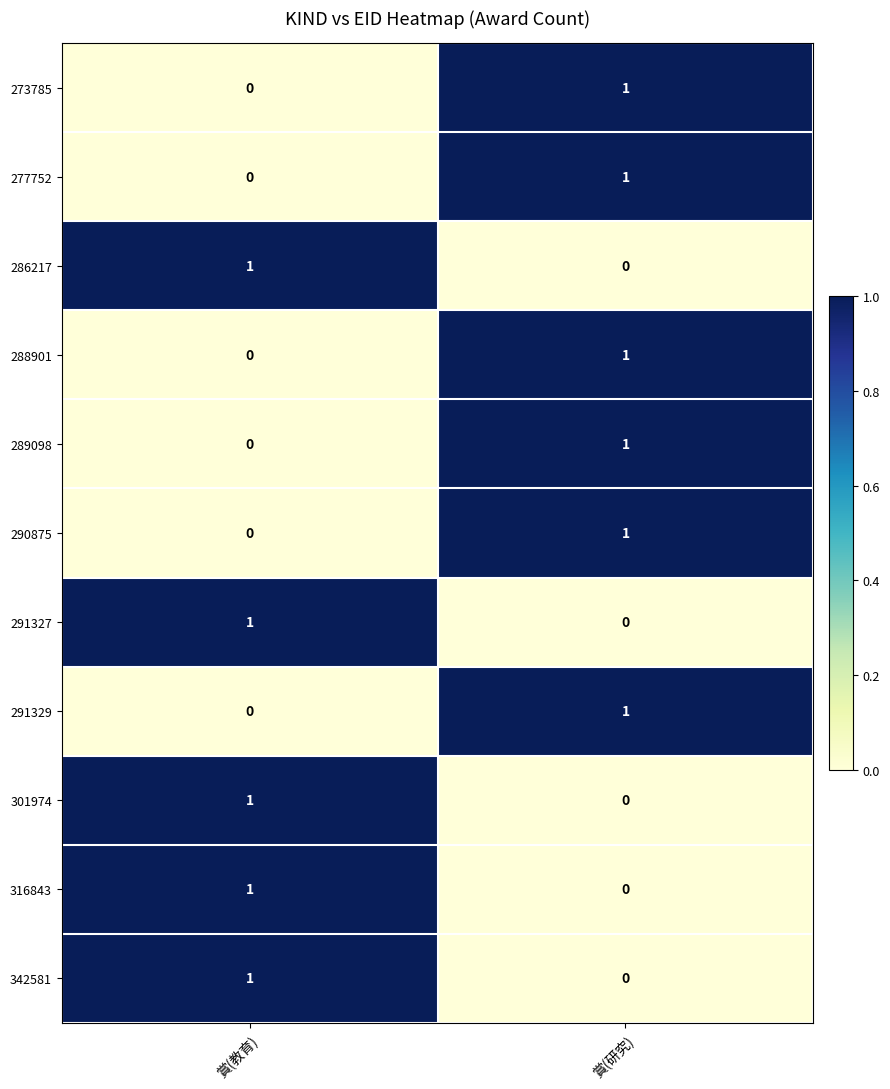

At which label does 288901 reach its minimum?

賞(教育)